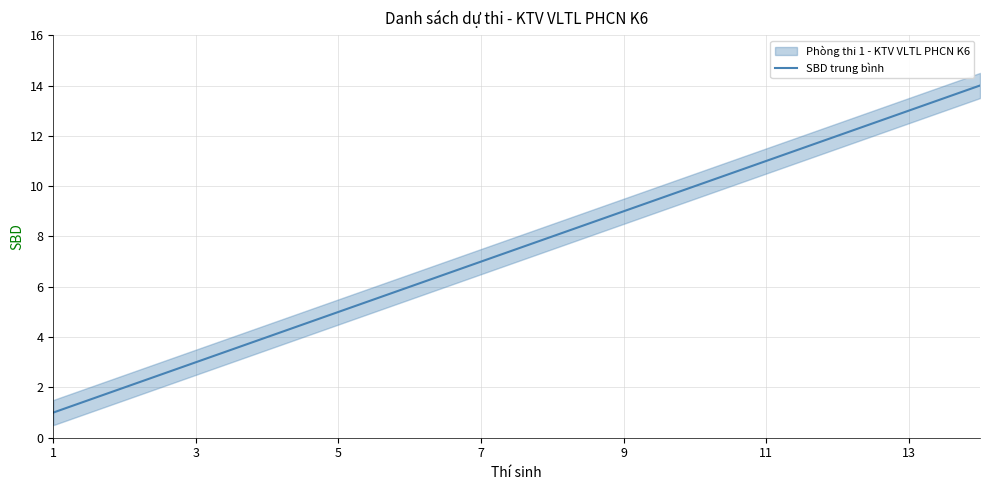

What is the difference between the maximum and minimum values?

13